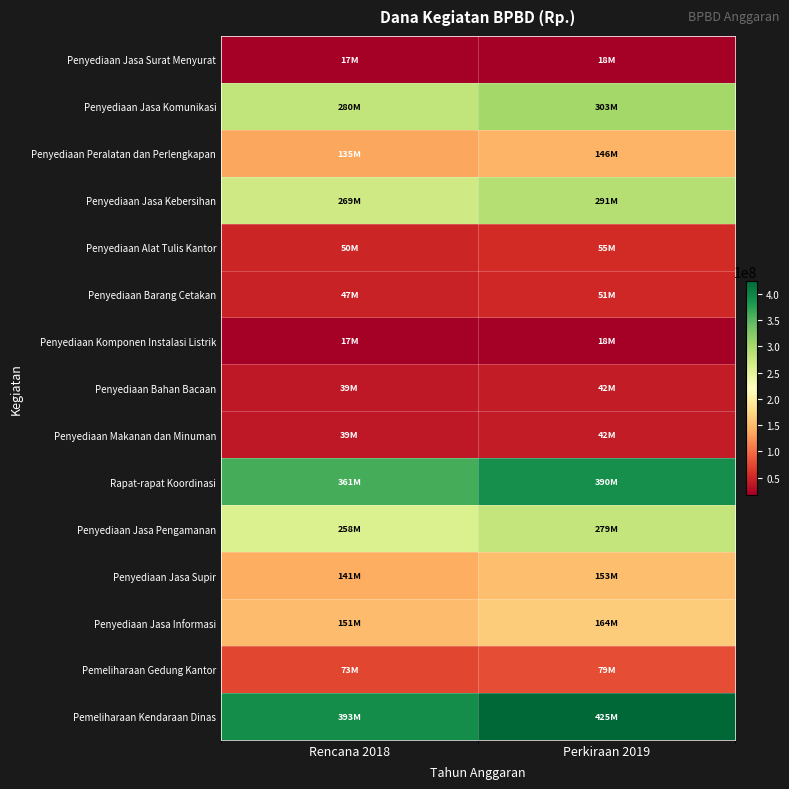

Which series has the widest spread of values?

Pemeliharaan Kendaraan Dinas